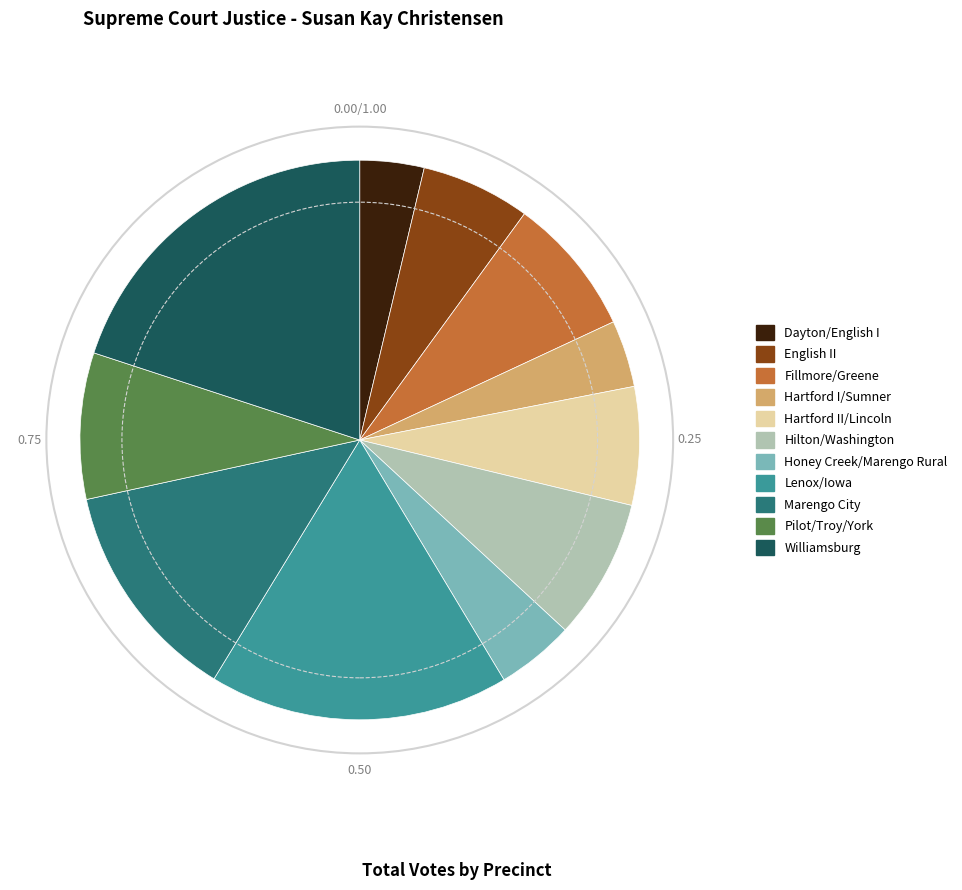

Is it true that Fillmore/Greene is 8% of the pie?

True